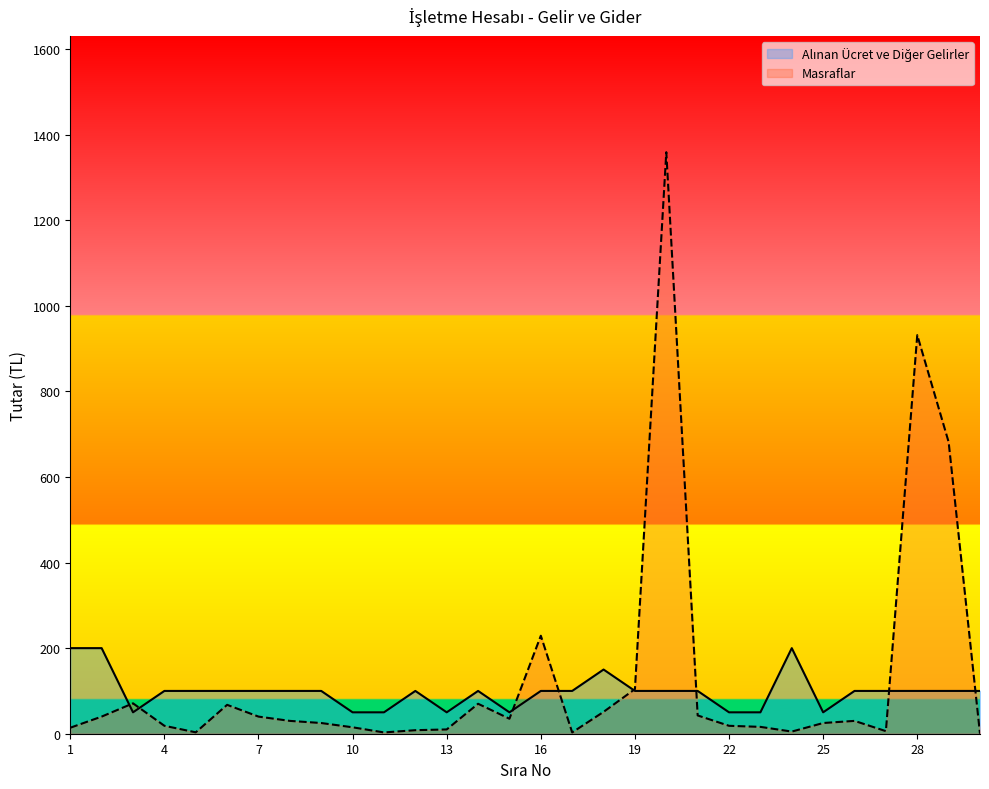

Which label corresponds to the smallest value in the chart?

30